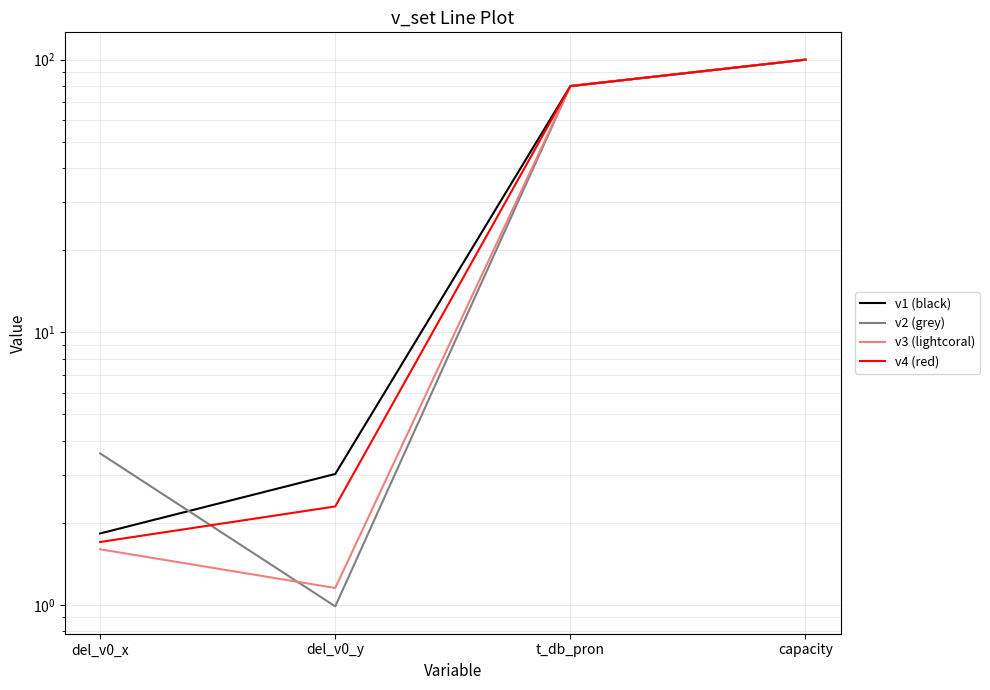

Which series changed the most between del_v0_y and t_db_pron?

v2 (grey)